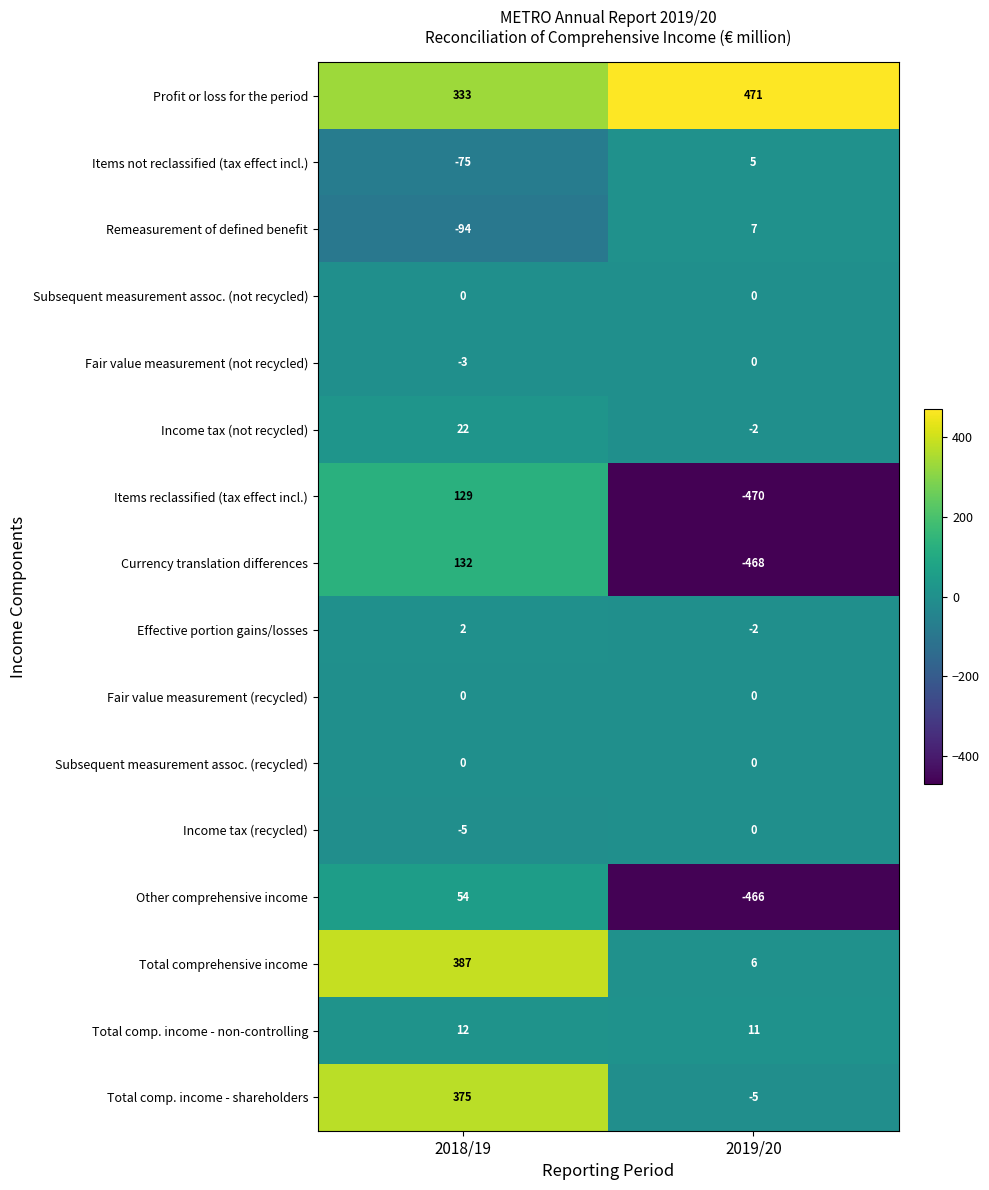

Between 2018/19 and 2019/20, which series saw the biggest shift?

row_7